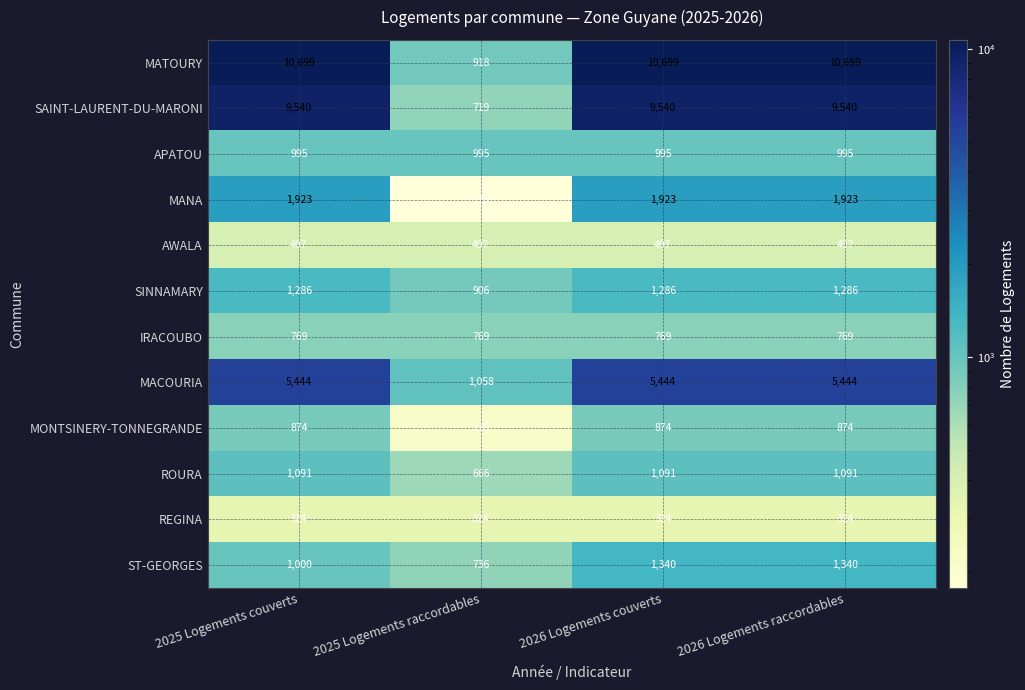

Which series has the largest range (max minus min)?

MATOURY